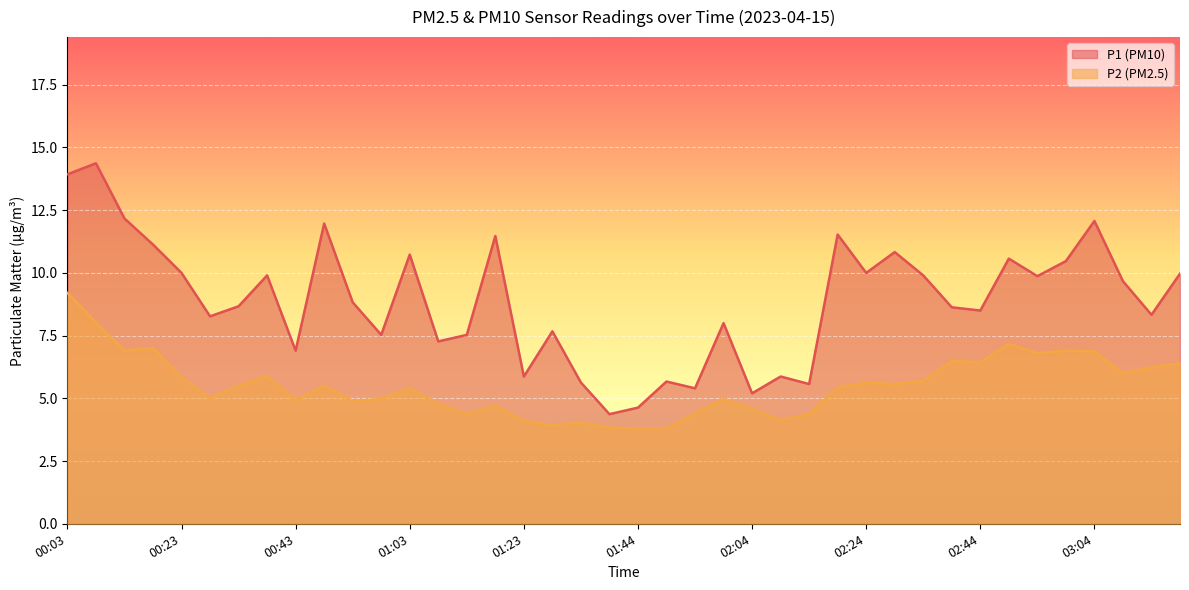

True or false: P1 and P2 intersect in this chart.

False